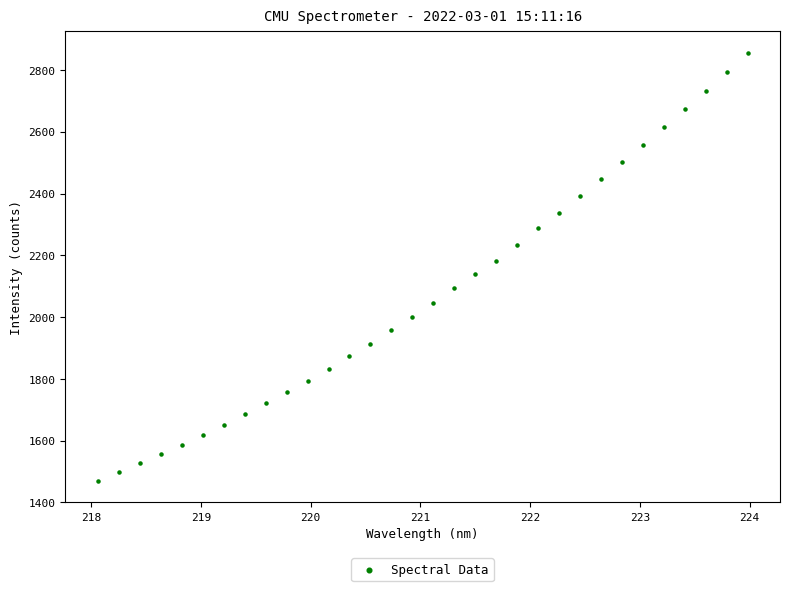

What is the range of X values (max minus min)?

5.9